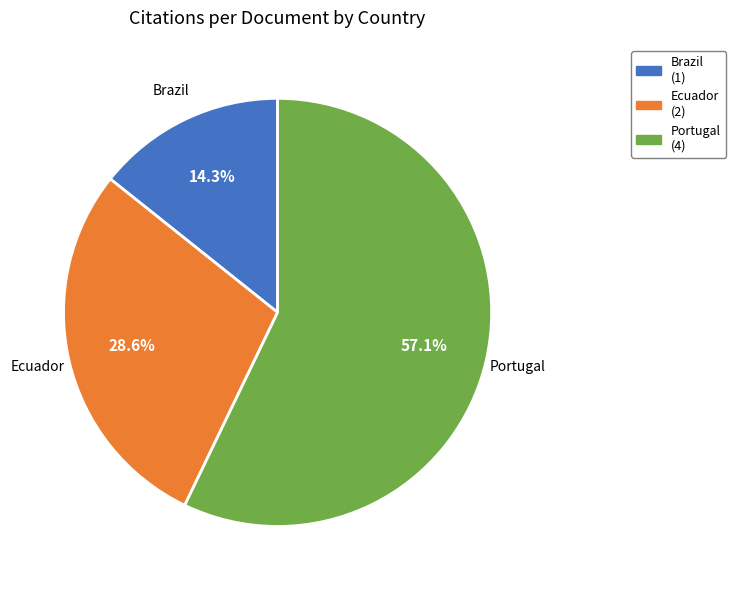

Between Ecuador and Portugal, which is larger?

Portugal